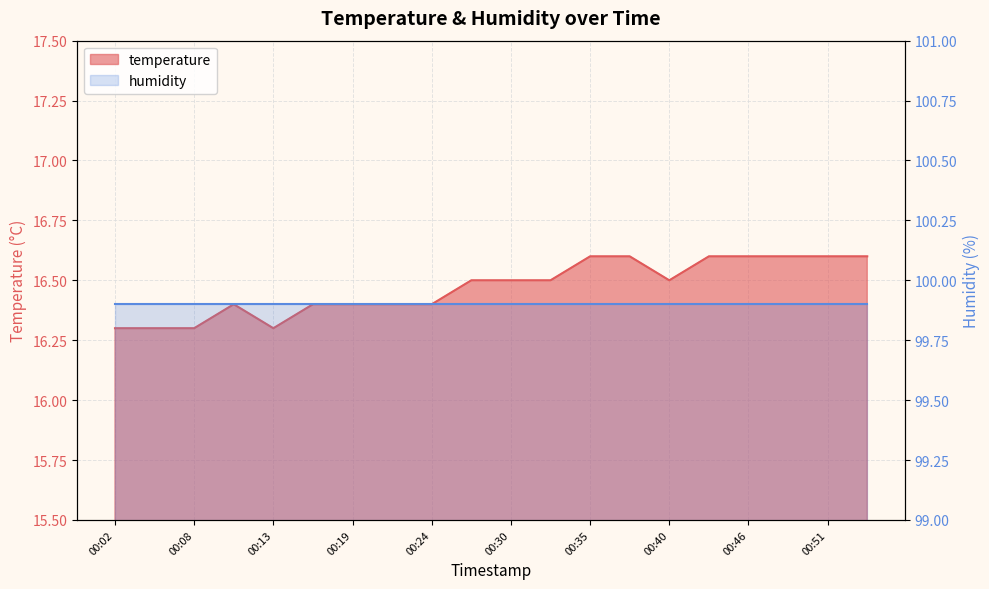

What is the difference between the maximum and second lowest values?

0.3